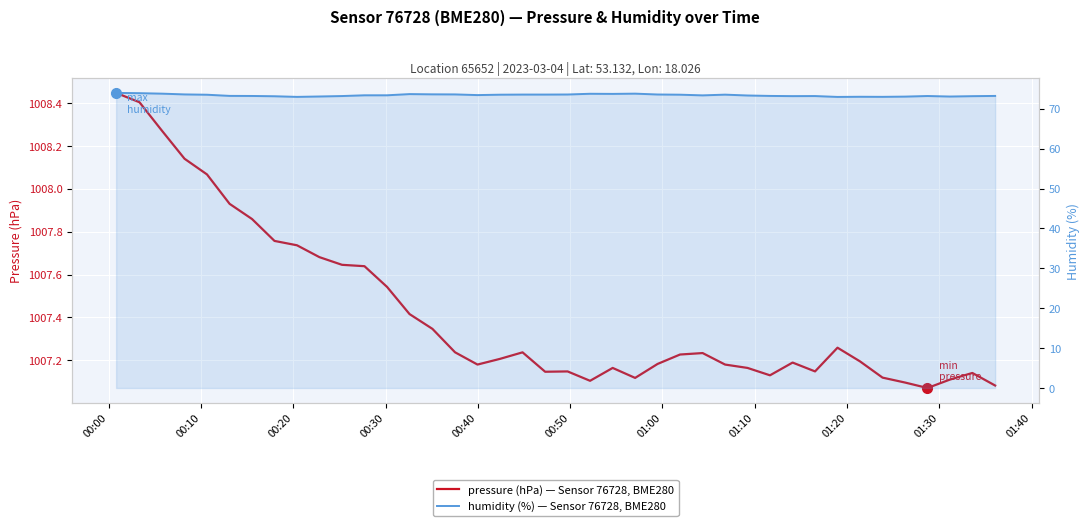

How many lines are shown in the chart?

2